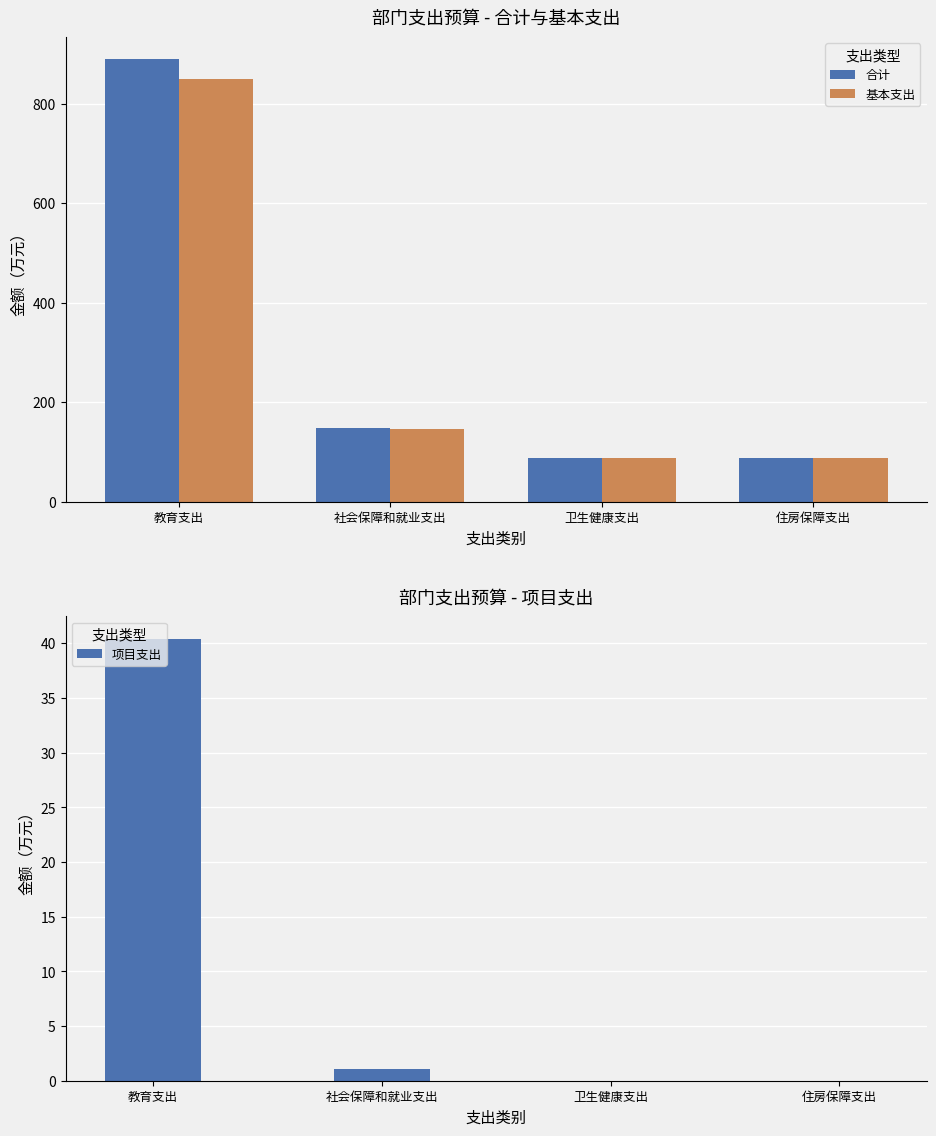

Reading left to right, extract all data points from this chart.

合计: 教育支出=888.8	社会保障和就业支出=147.3	卫生健康支出=87.0	住房保障支出=88.0
基本支出: 教育支出=848.4	社会保障和就业支出=146.2	卫生健康支出=87.0	住房保障支出=88.0
项目支出: 教育支出=40.4	社会保障和就业支出=1.0	卫生健康支出=0.0	住房保障支出=0.0